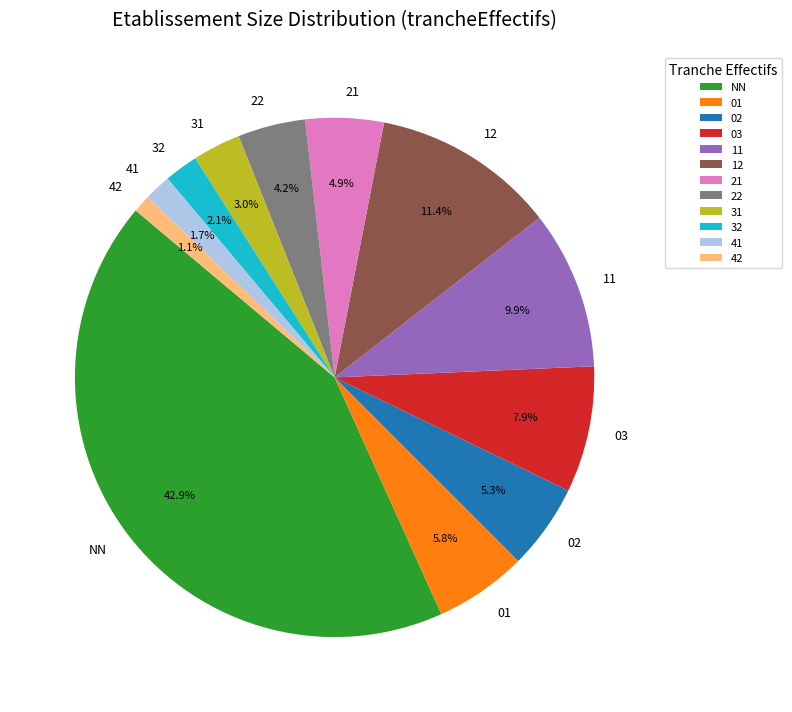

To the nearest percent, what is the difference between the 42 and 01 slice percentages?

5%